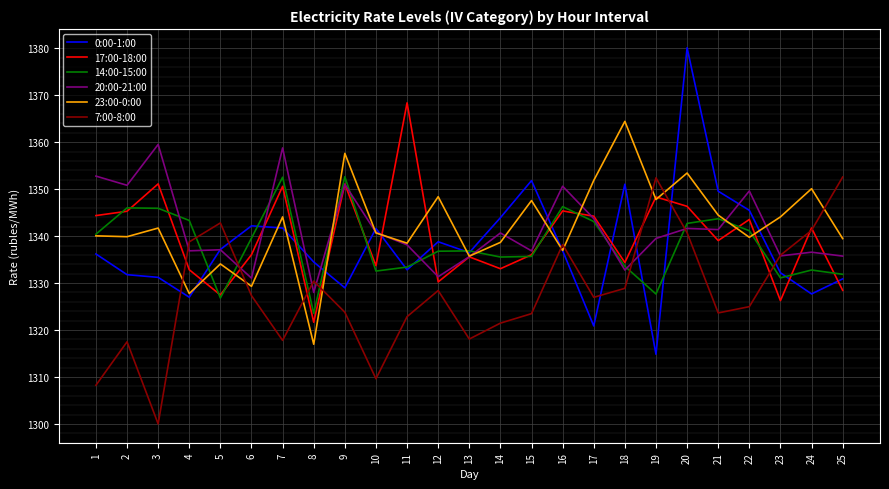

What is the spread (max minus min) of values at 3?

59.5